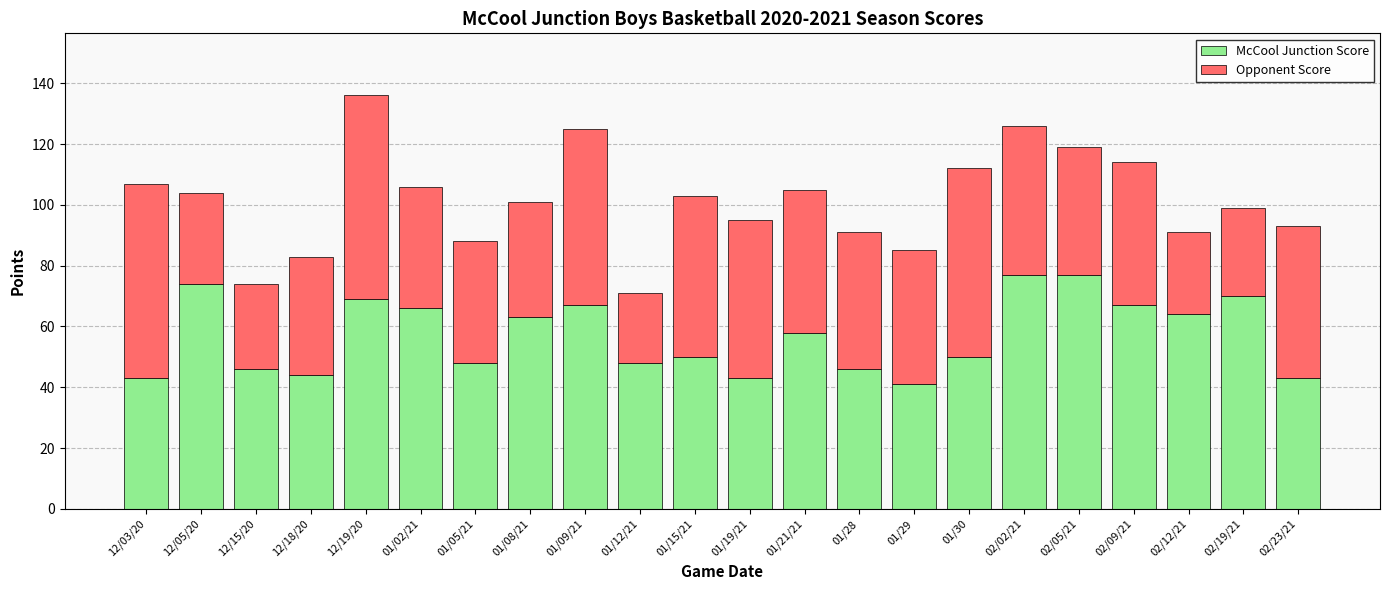

What is the difference between the McCool Junction Score values at 01/15/21 and 01/02/21?

16